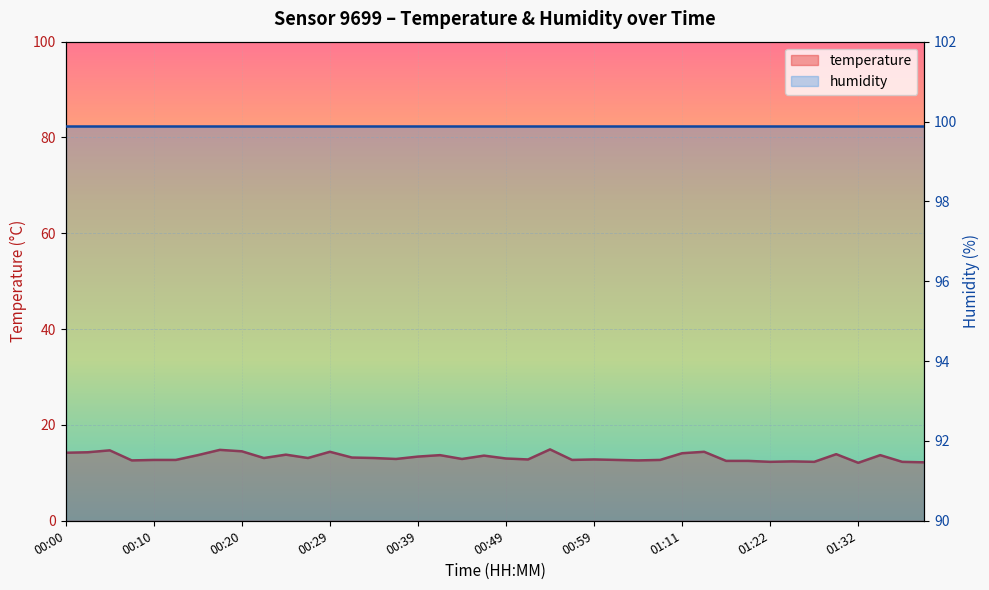

The chart shows a value of 13.8 at 00:25. True or false?

True